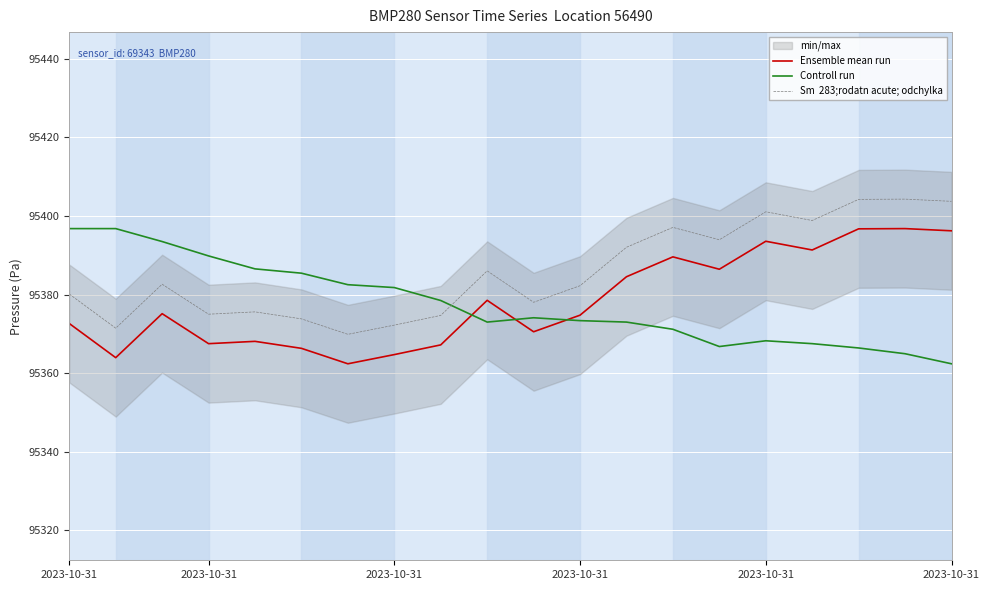

What is the value of the Ensemble mean run point at the 1st from the left?

95372.6